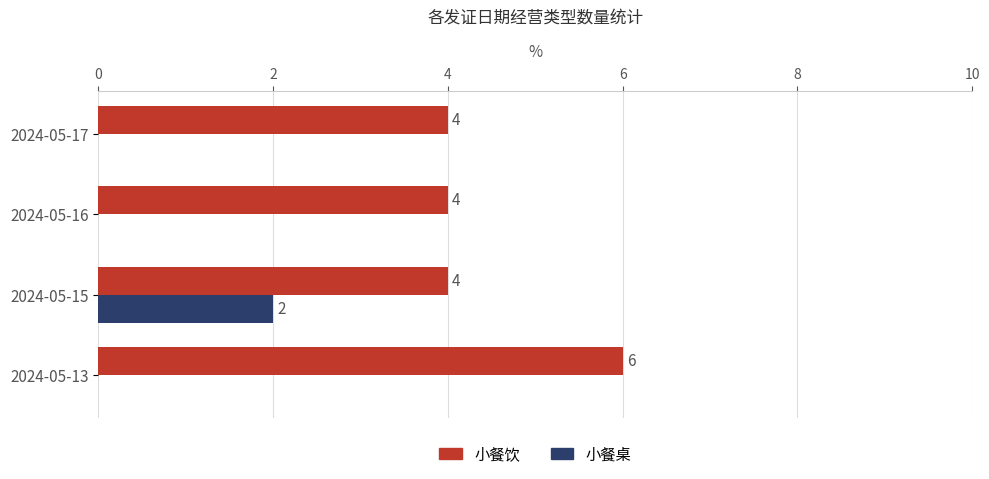

The value of 小餐饮 at 2024-05-13 is 10. True or false?

False